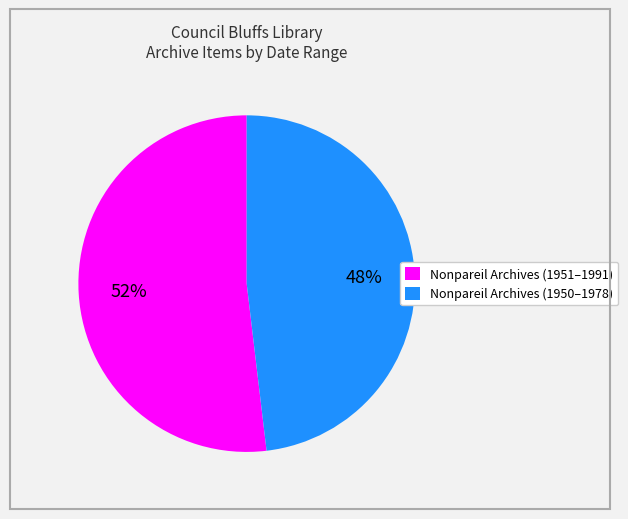

Rank the categories by value from highest to lowest.

Nonpareil Archives (1951–1991), Nonpareil Archives (1950–1978)